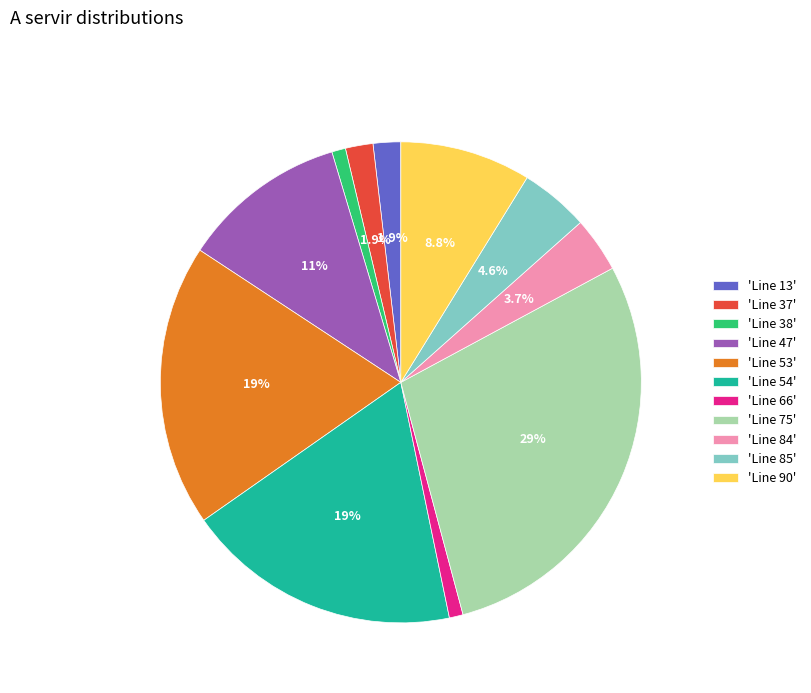

Does any single category account for the majority?

No